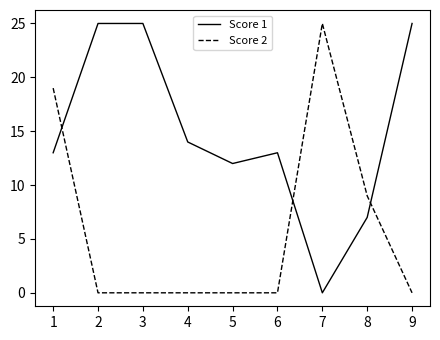

Which series ends up on top after the final intersection of Score 2 and Score 1?

Score 1